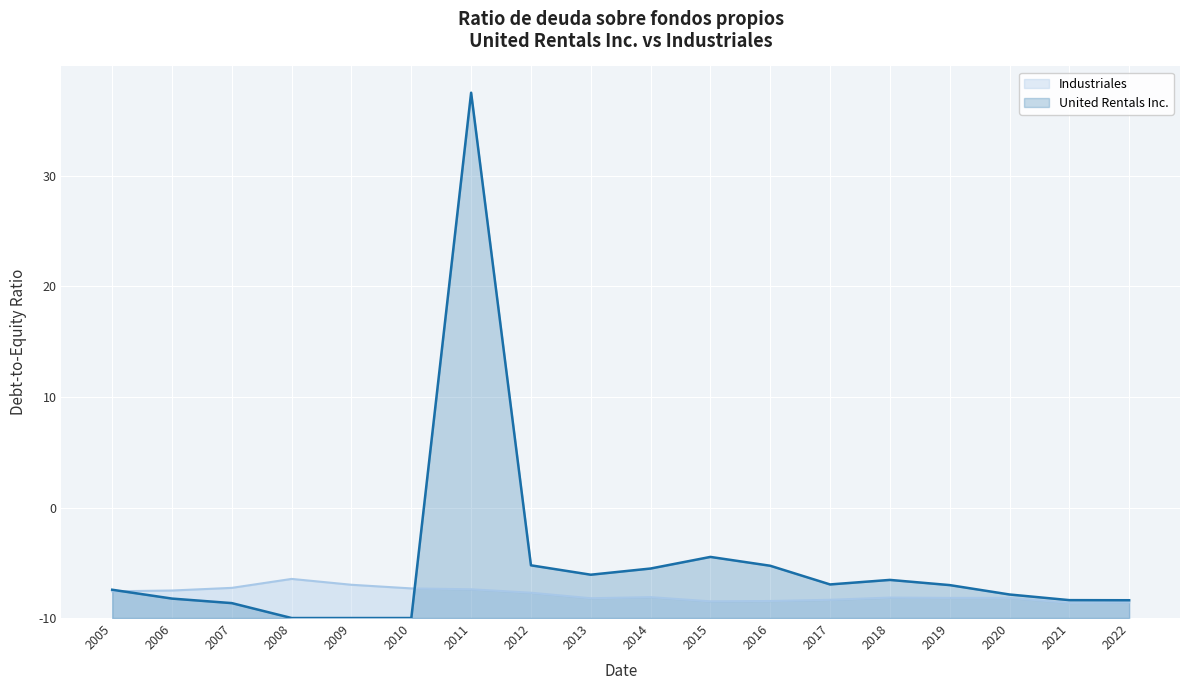

Rank the series by their maximum value, from lowest to highest.

Industriales, United Rentals Inc.